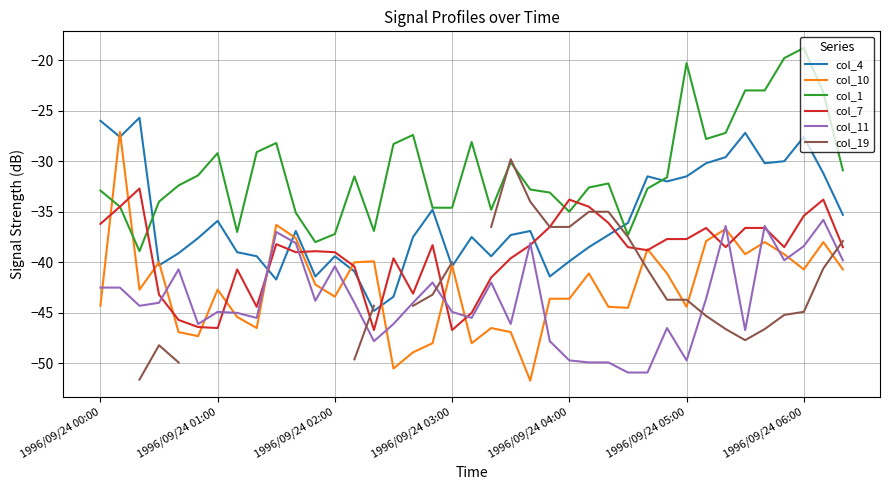

Does the chart display data point markers on the line(s)?

No